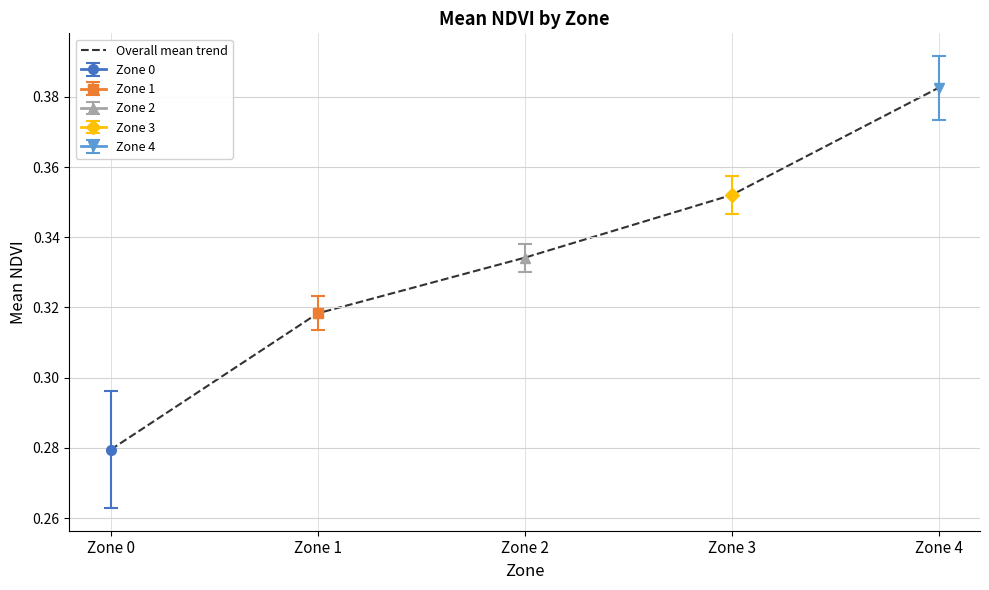

Is this an area chart (filled region under the line)?

No